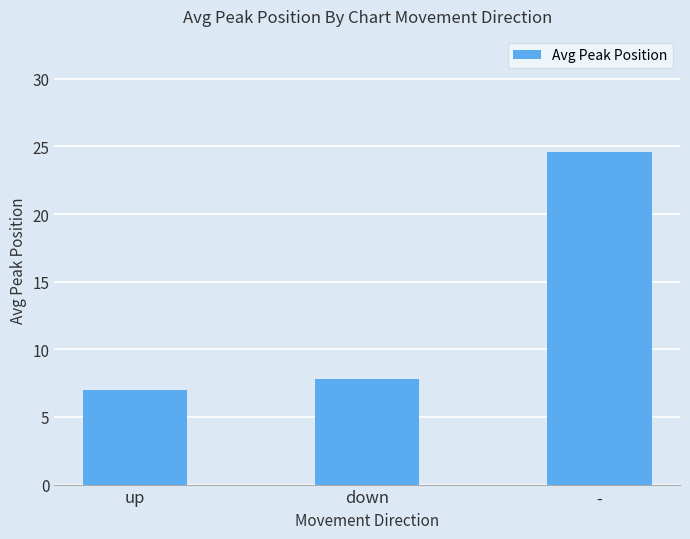

Are the bars grouped side by side (vs. stacked)?

No